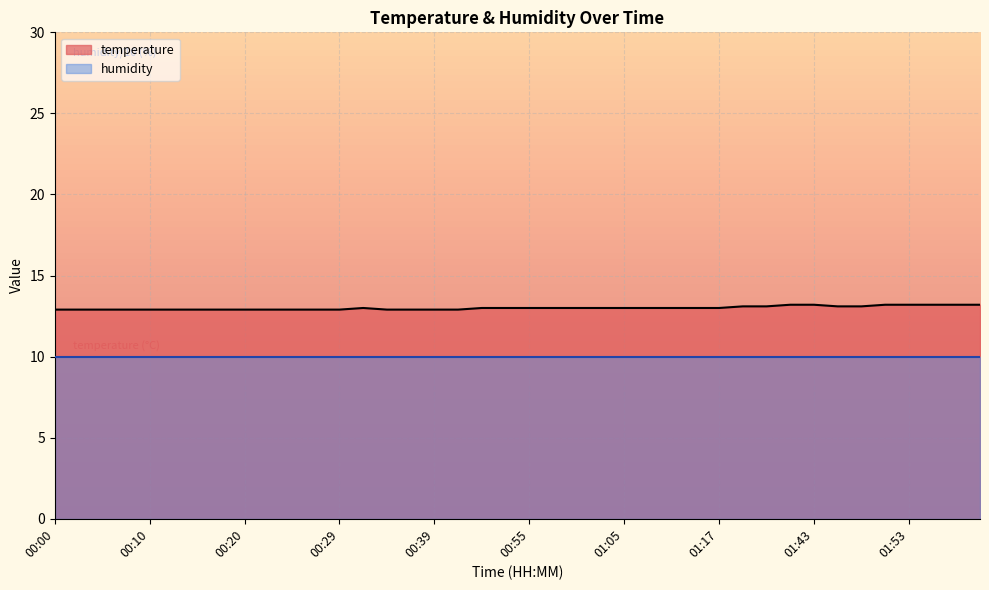

What position from the right is 01:50?

5